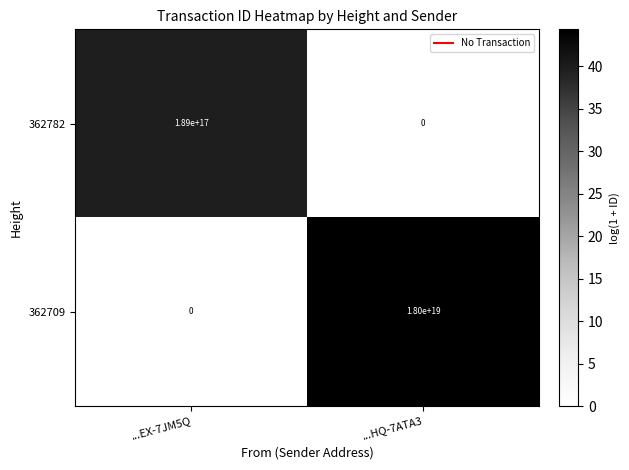

Which category has the lowest value in the 362709 series?

...EX-7JM5Q